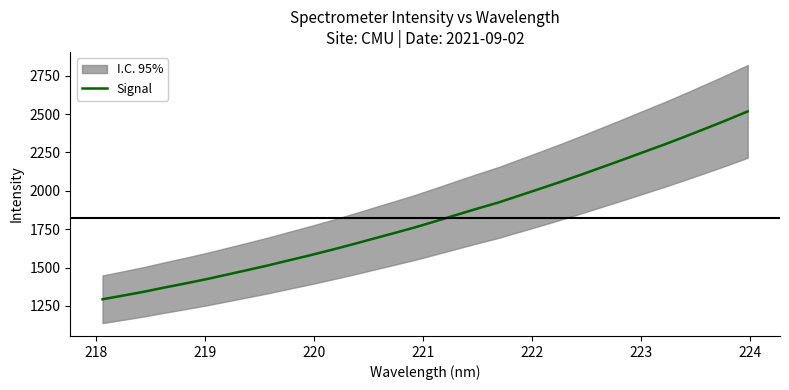

What is the highest value of the Signal series?

2517.5